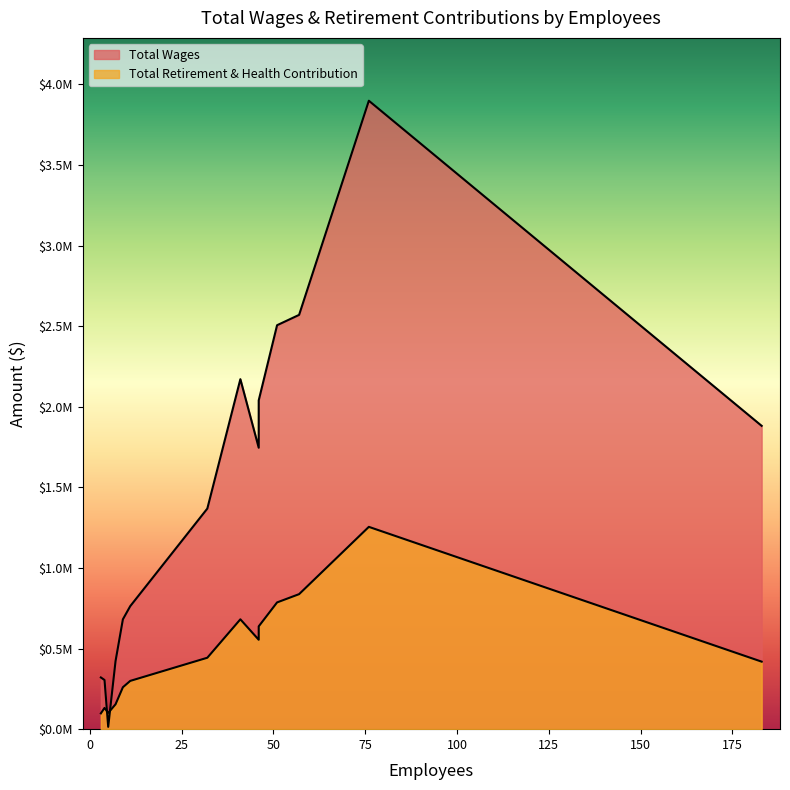

How many times do Total Retirement & Health Contribution and Total Wages cross each other?

1